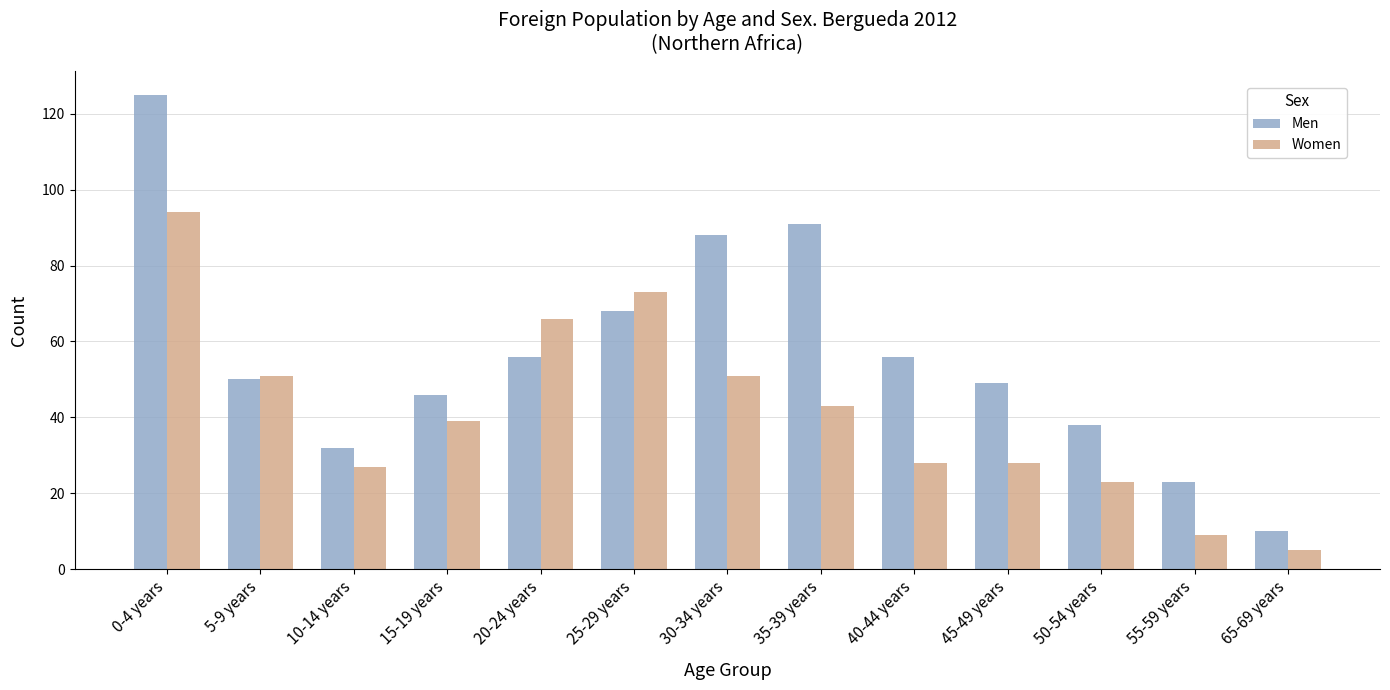

What is the spread (max minus min) of values at 40-44 years?

28